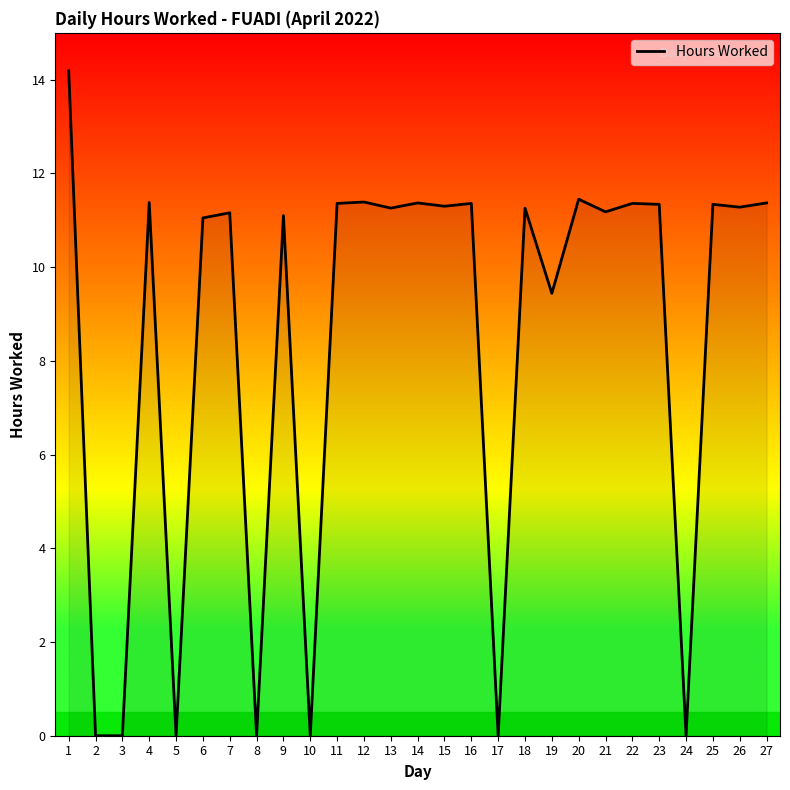

At which category does the data reach its first local peak?

4